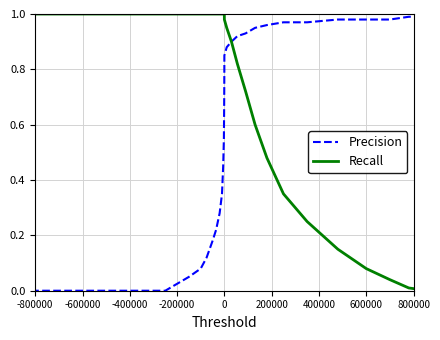

Which series has the largest total across all categories?

Recall